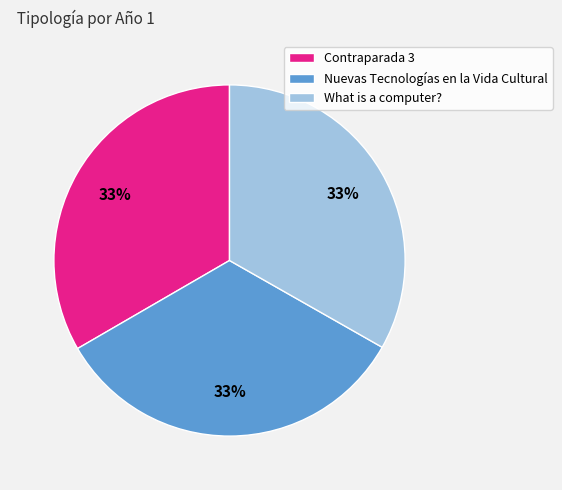

What is the ratio of the value at What is a computer? to the value at Nuevas Tecnologías en la Vida Cultural?

1.0